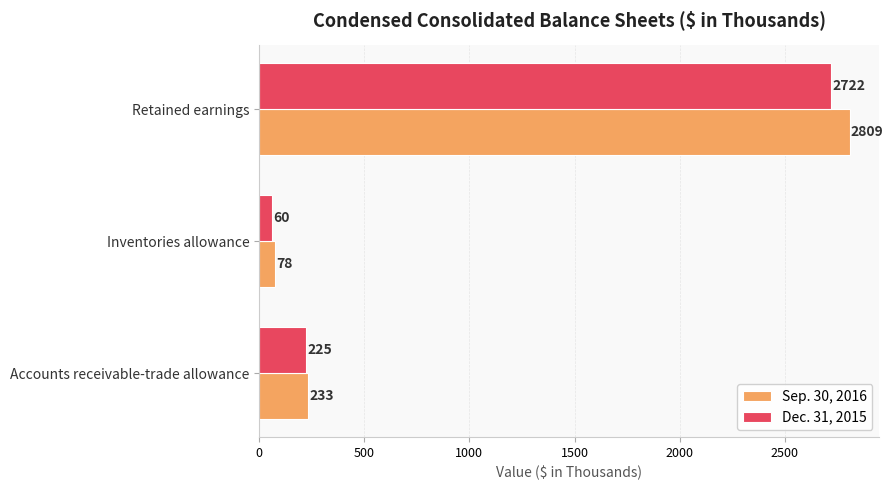

What is the minimum value for Sep. 30, 2016?

78